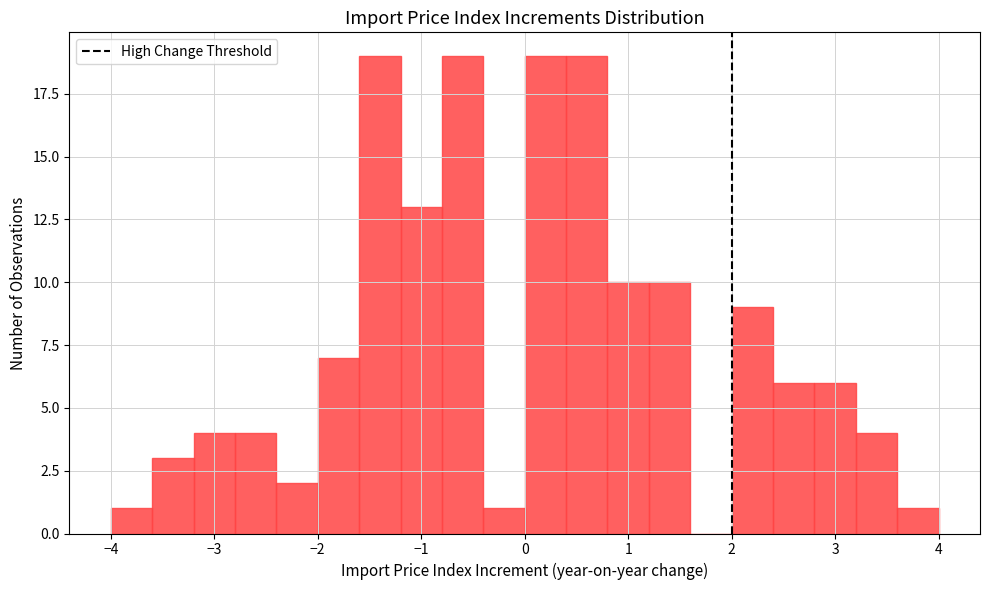

Reading left to right, list every bar in this chart as the range it spans on the x-axis followed by its height. The values are not printed on the chart, so give them approximately, as read against the axis.

-4.0 to -3.6: 1
-3.6 to -3.2: 3
-3.2 to -2.8: 4
-2.8 to -2.4: 4
-2.4 to -2.0: 2
-2.0 to -1.6: 7
-1.6 to -1.2: 19
-1.2 to -0.8: 13
-0.8 to -0.4: 19
-0.4 to 0.0: 1
0.0 to 0.4: 19
0.4 to 0.8: 19
0.8 to 1.2: 10
1.2 to 1.6: 10
1.6 to 2.0: 0
2.0 to 2.4: 9
2.4 to 2.8: 6
2.8 to 3.2: 6
3.2 to 3.6: 4
3.6 to 4.0: 1